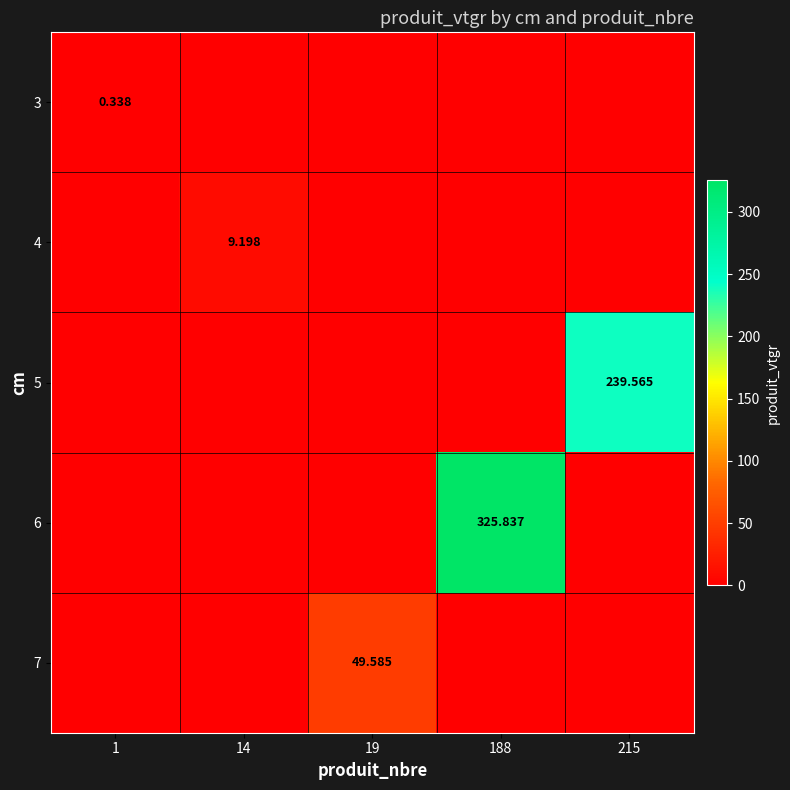

What value does the 6 series have at 188?

325.8